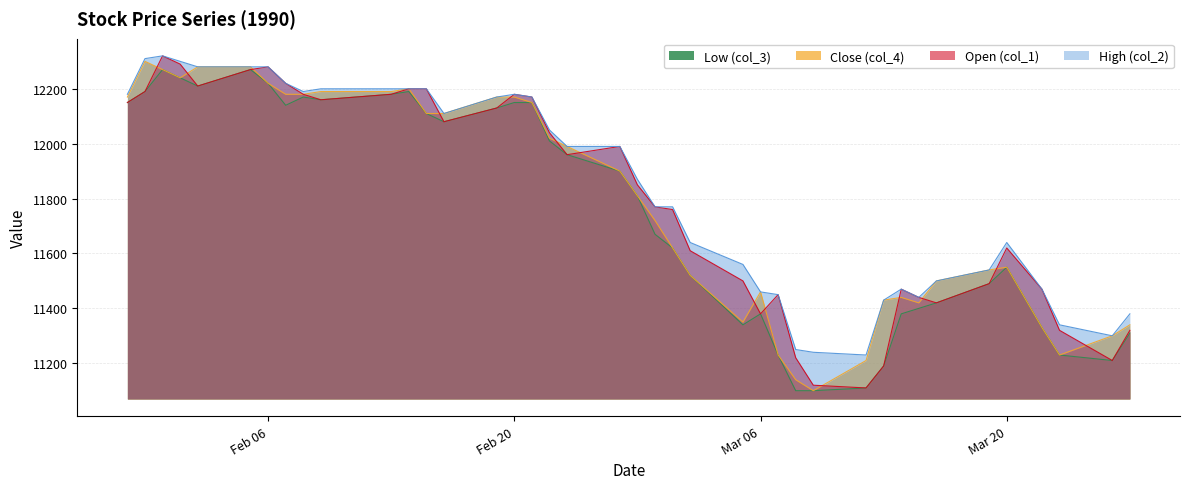

Is it true that Low (col_3) equals 11810 at 1990/02/27?

True